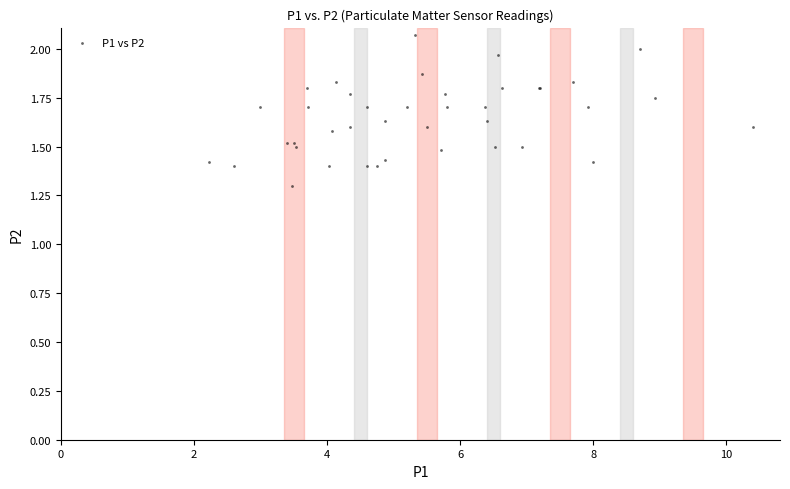

What Y value in the scatter plot is closest to 1?

1.3